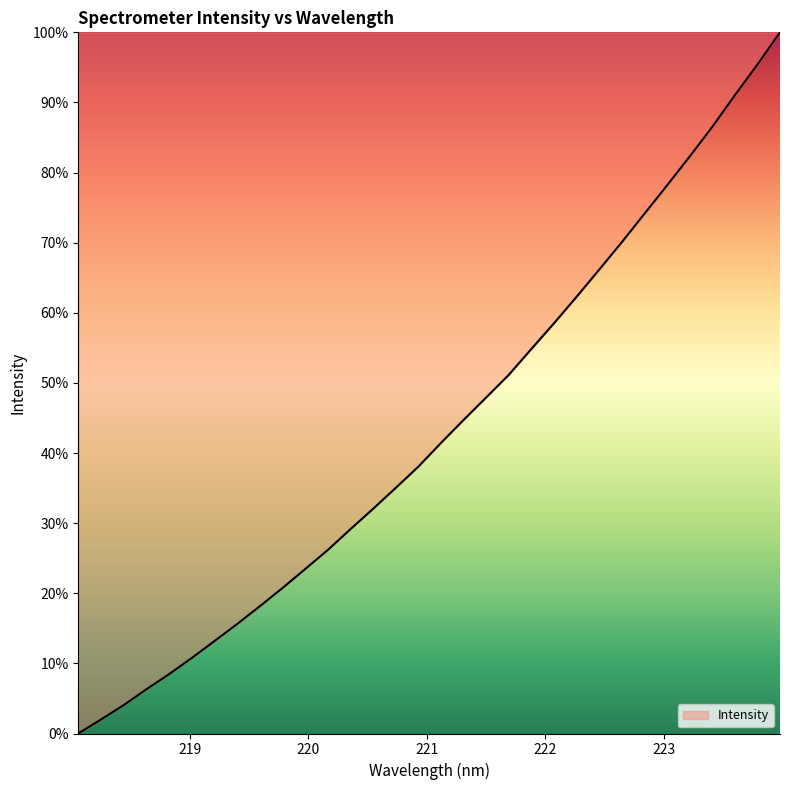

How many values are above zero?

31